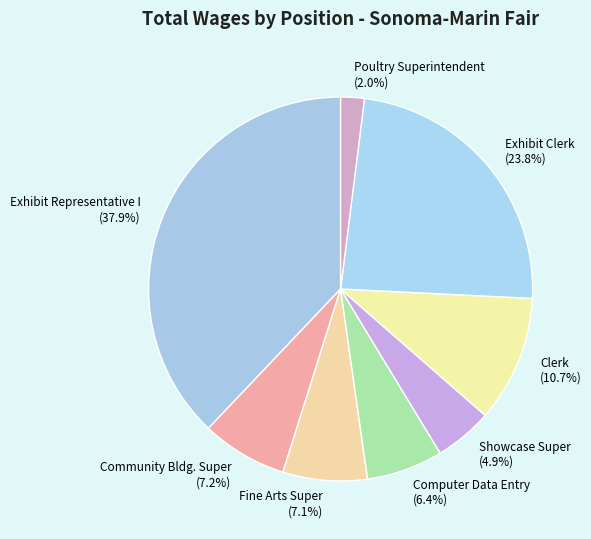

True or false: Poultry Superintendent accounts for 14% of the total.

False